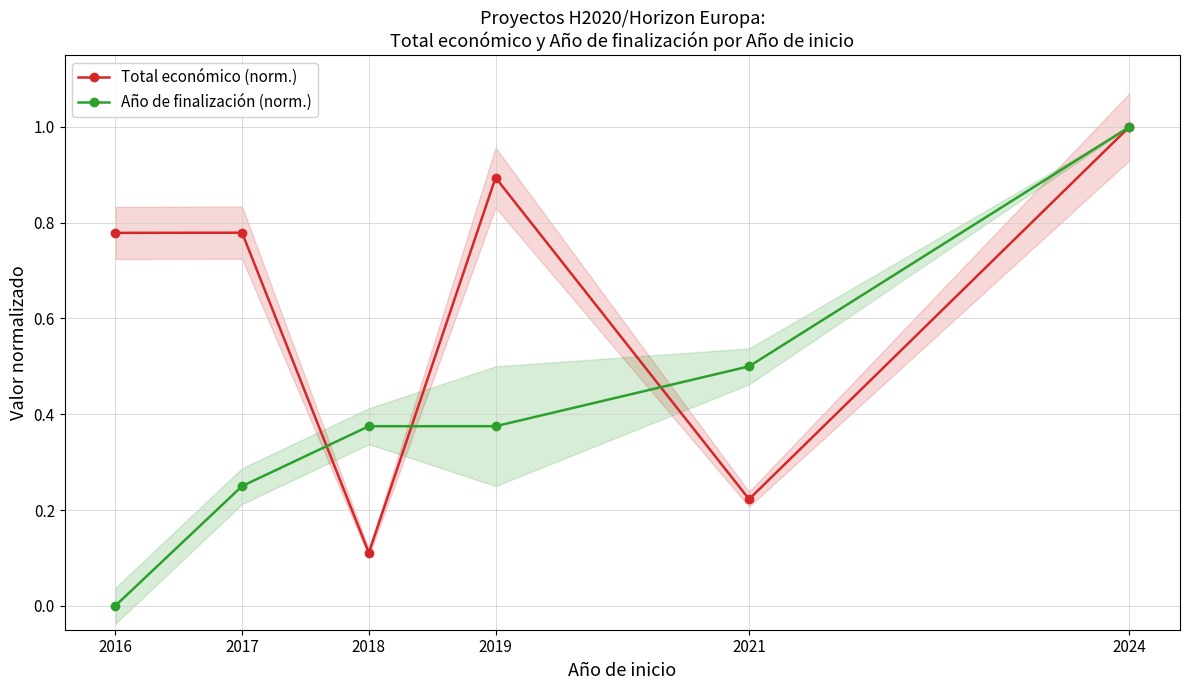

At which category is the sum across all series the highest?

2024